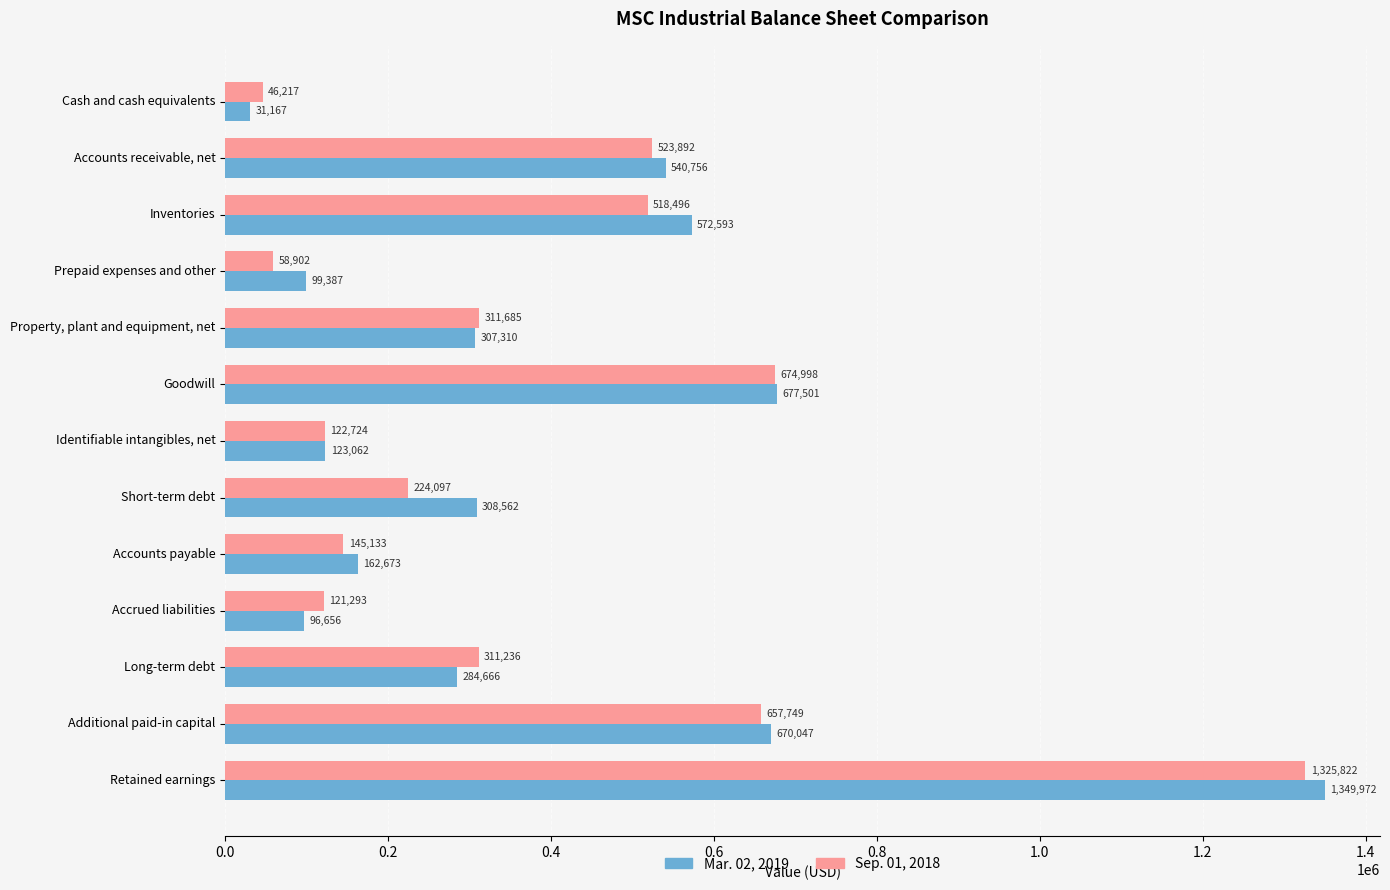

What is the minimum value shown in the chart?

31167